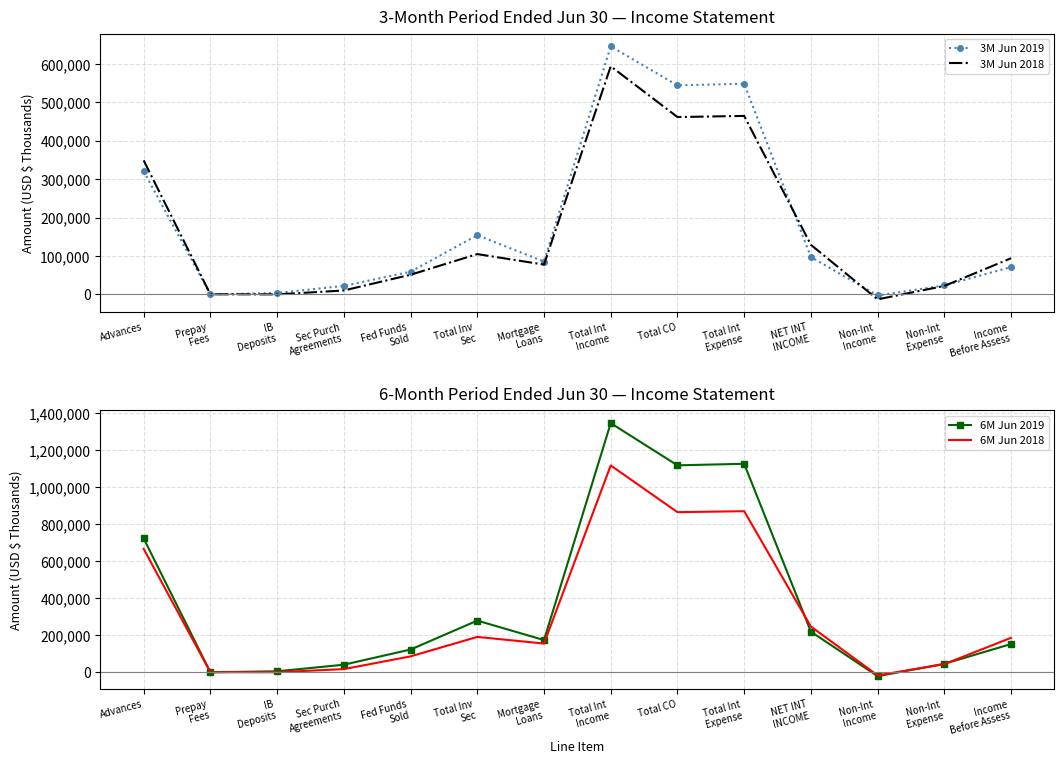

Is it true that 6M Jun 2018 equals -16666 at Non-Int
Income?

True